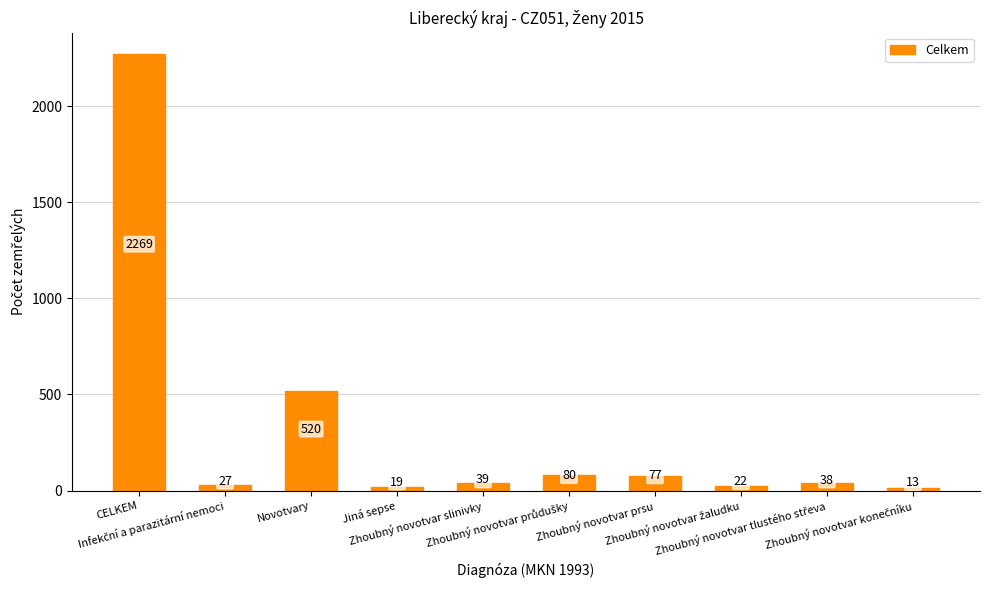

What is the minimum value shown in the chart?

13